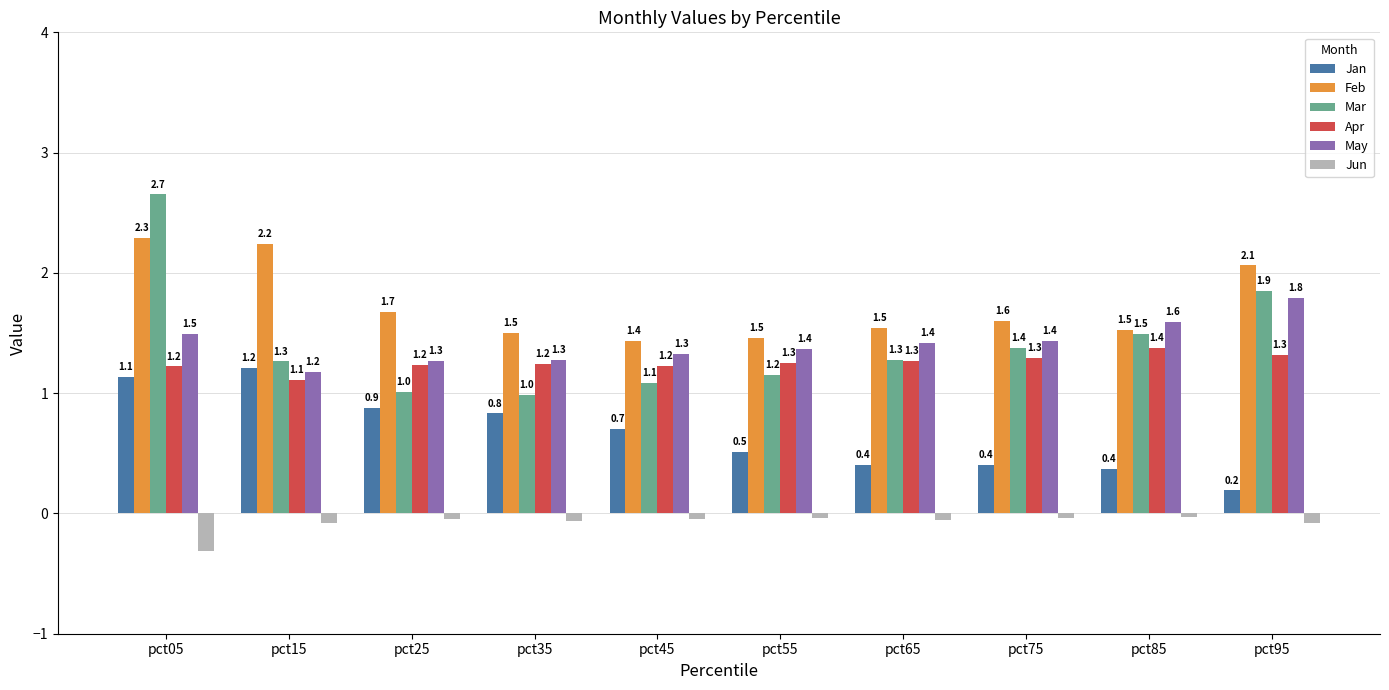

True or false: May has a value of 1.4 at pct65.

True